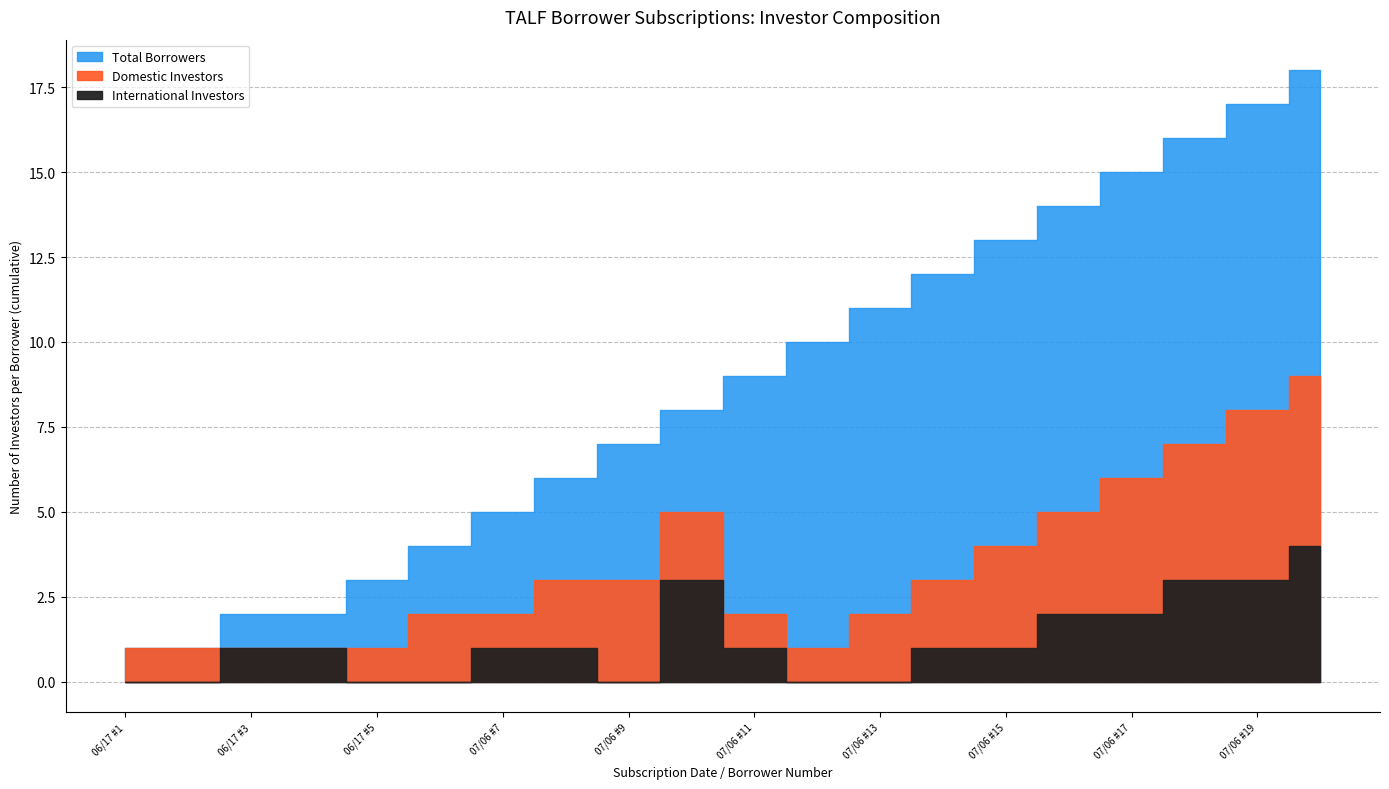

What is the difference between the Domestic Investors values at 07/06 #16 and 07/06 #14?

2